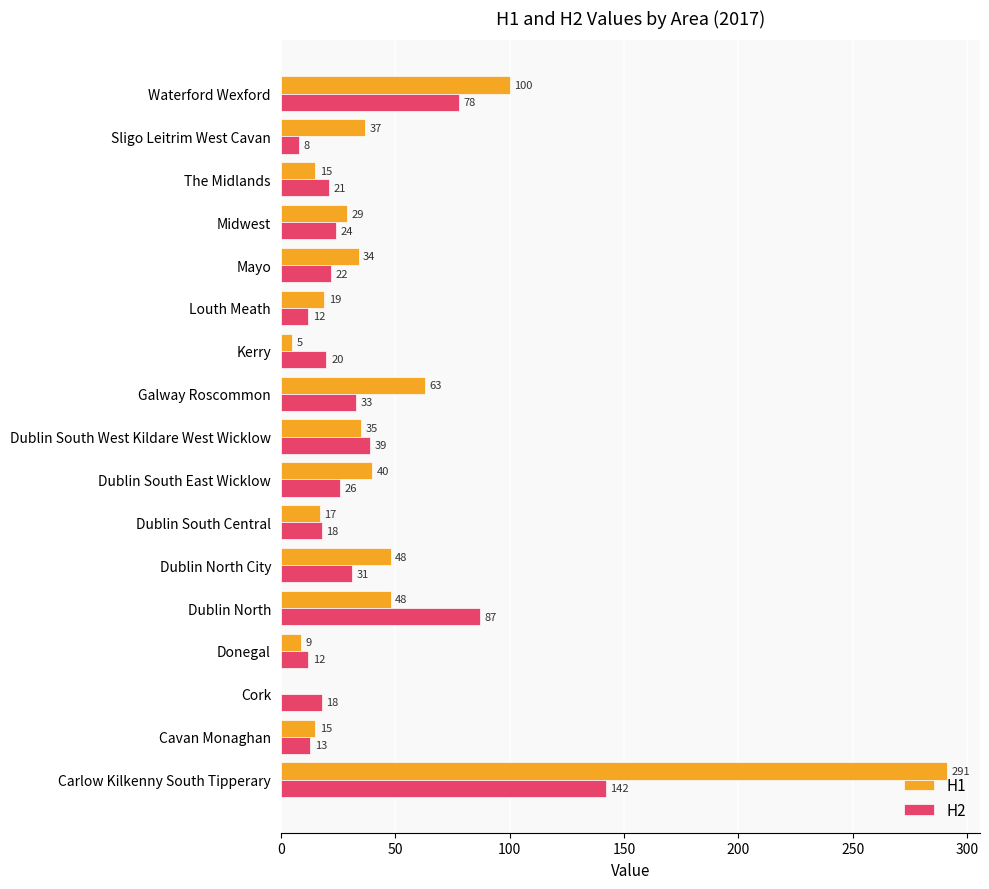

Which series has the largest total across all categories?

H1